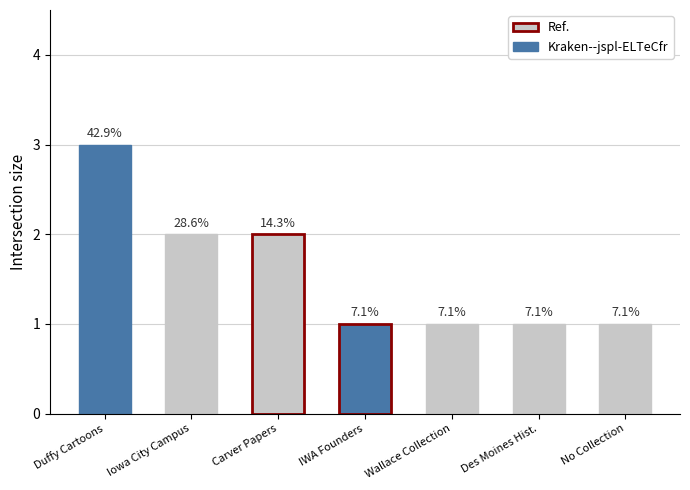

Which has a higher value, No Collection or IWA Founders?

No Collection